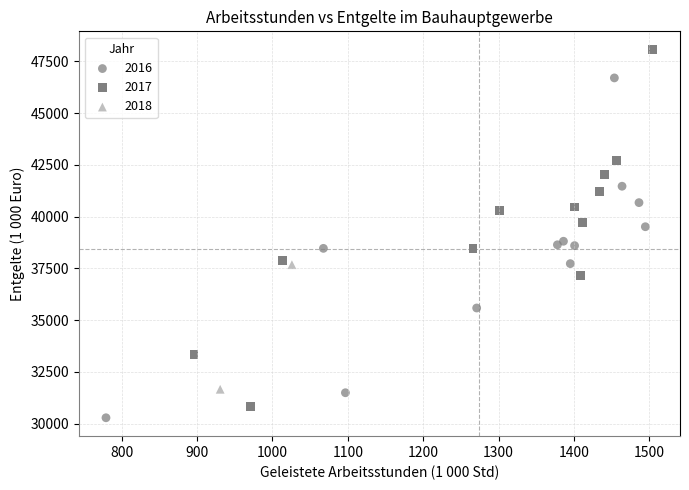

Which series contains the highest Y value?

2017